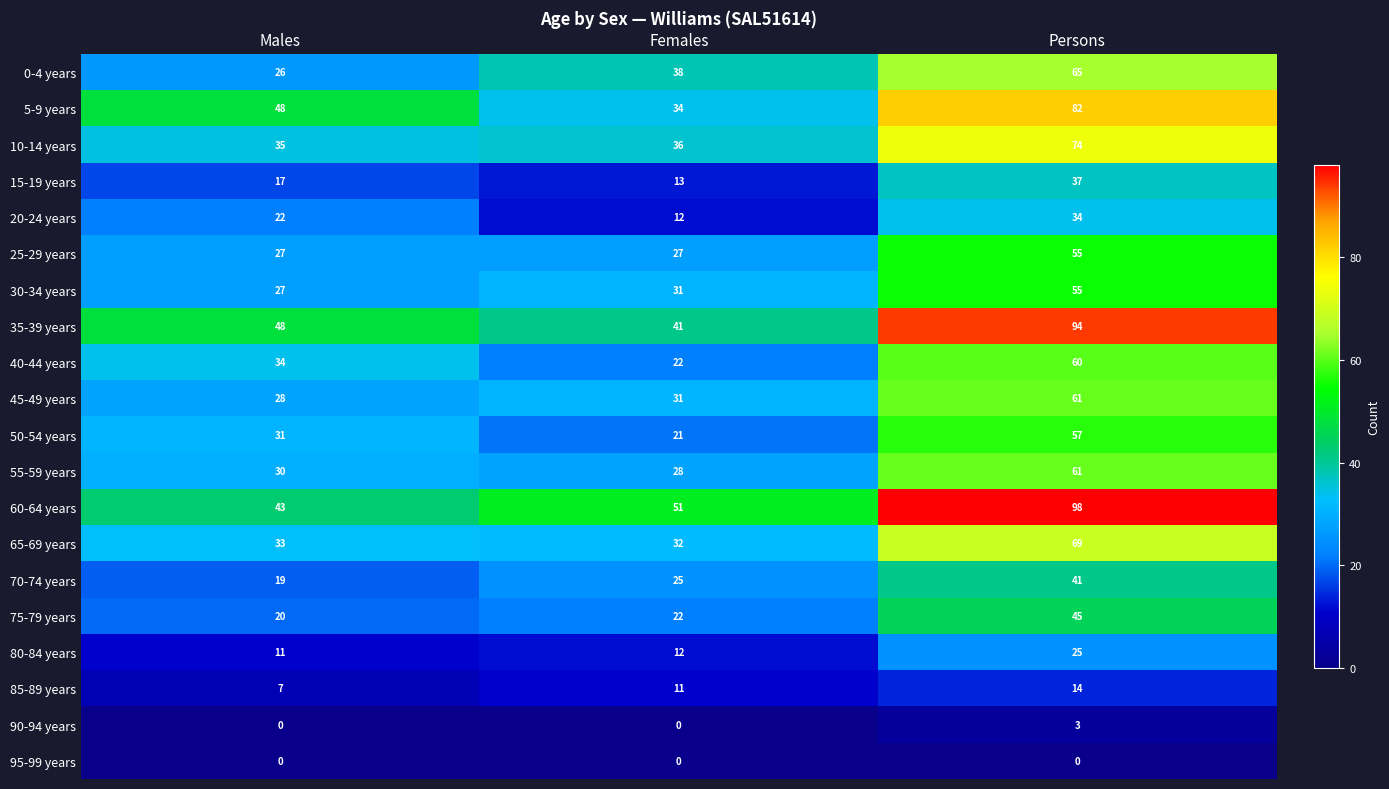

At which category is the sum across all series the highest?

Persons